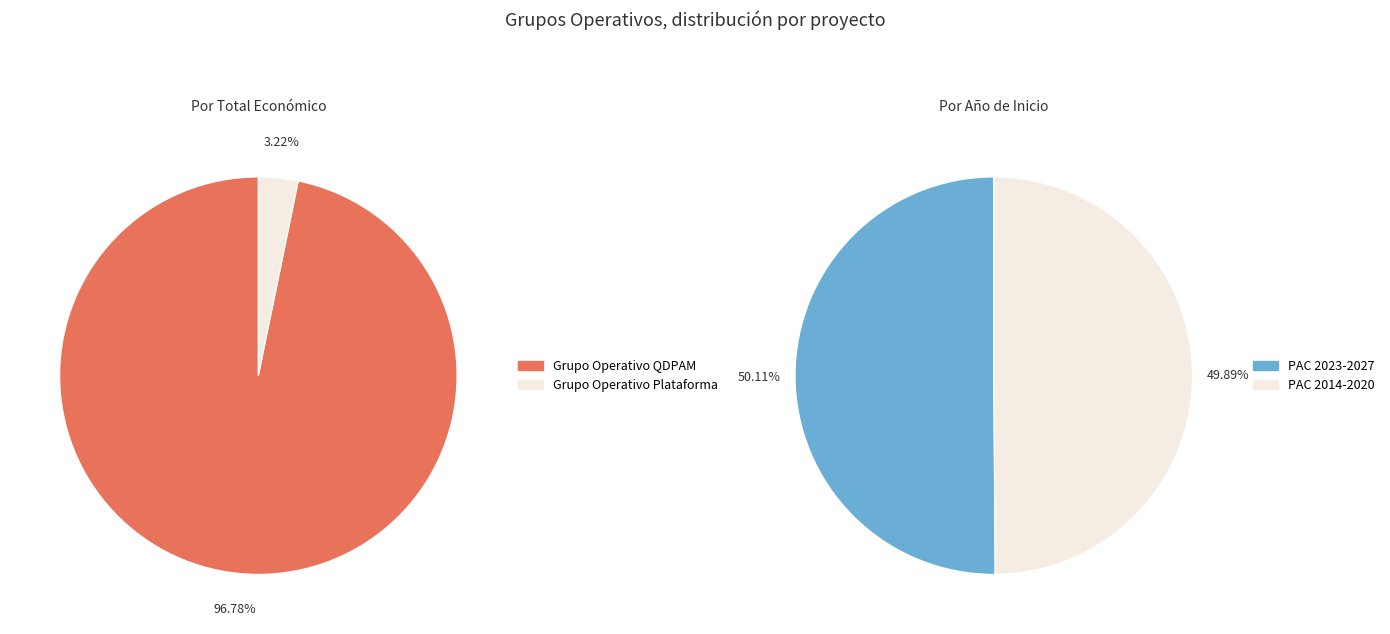

How many slices are in this pie chart?

2